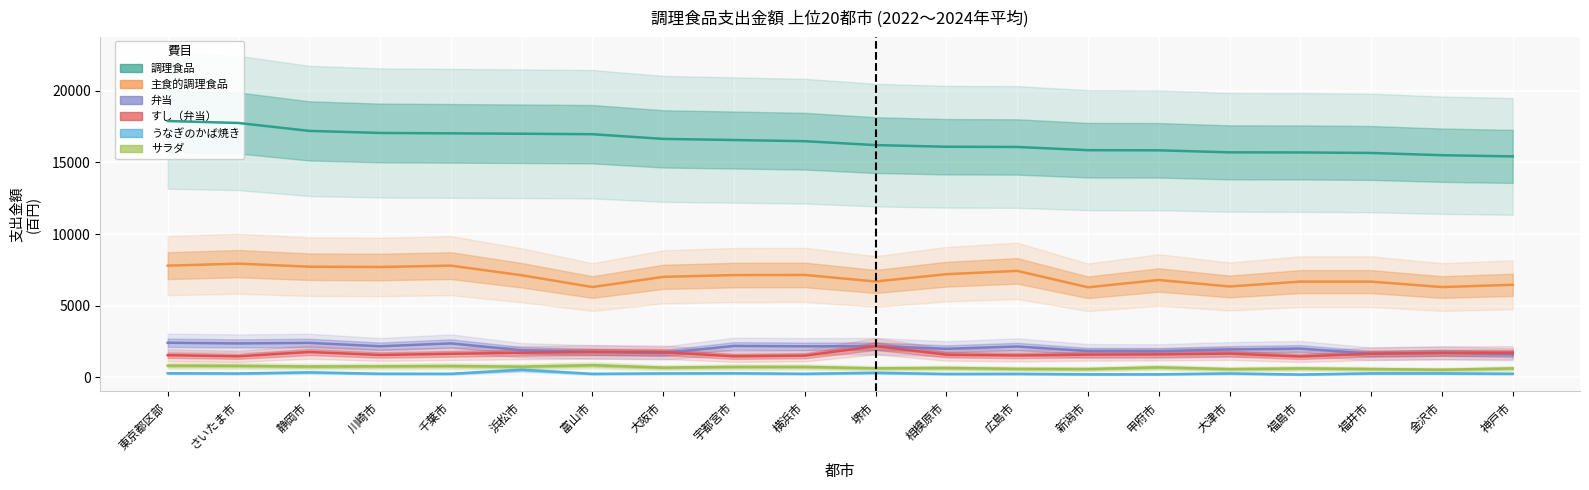

Reading left to right, what are all the values shown in this chart?

調理食品: 東京都区部=17882.8	さいたま市=17746.4	静岡市=17193.7	川崎市=17051.7	千葉市=17023.5	浜松市=16997.0	富山市=16963.6	大阪市=16637.1	宇都宮市=16558.2	横浜市=16476.7	堺市=16204.3	相模原市=16089.6	広島市=16074.3	新潟市=15850.0	甲府市=15840.2	大津市=15698.9	福島市=15691.5	福井市=15656.6	金沢市=15499.6	神戸市=15416.2
主食的調理食品: 東京都区部=7797.1	さいたま市=7937.5	静岡市=7725.7	川崎市=7705.3	千葉市=7799.7	浜松市=7128.9	富山市=6306.2	大阪市=7017.2	宇都宮市=7141.7	横浜市=7151.0	堺市=6694.7	相模原市=7202.9	広島市=7433.6	新潟市=6289.3	甲府市=6798.5	大津市=6345.2	福島市=6684.7	福井市=6684.7	金沢市=6306.2	神戸市=6463.2
弁当: 東京都区部=2420.9	さいたま市=2376.4	静岡市=2412.8	川崎市=2175.9	千葉市=2377.3	浜松市=1899.6	富山市=1785.6	大阪市=1705.1	宇都宮市=2199.5	横浜市=2173.6	堺市=2184.6	相模原市=2000.9	広島市=2159.0	新潟市=1845.6	甲府市=1833.4	大津市=1954.3	福島市=2015.6	福井市=1659.7	金沢市=1717.3	神戸市=1624.1
すし（弁当）: 東京都区部=1554.5	さいたま市=1476.8	静岡市=1776.5	川崎市=1571.2	千葉市=1651.1	浜松市=1727.3	富山市=1785.6	大阪市=1767.4	宇都宮市=1474.6	横浜市=1522.5	堺市=2184.6	相模原市=1592.3	広島市=1533.8	新潟市=1593.7	甲府市=1612.9	大津市=1667.2	福島市=1463.6	福井市=1659.7	金沢市=1717.3	神戸市=1731.0
うなぎのかば焼き: 東京都区部=294.7	さいたま市=275.7	静岡市=356.3	川崎市=260.3	千葉市=255.3	浜松市=536.7	富山市=252.0	大阪市=282.8	宇都宮市=294.2	横浜市=256.3	堺市=327.1	相模原市=246.0	広島市=252.0	新潟市=218.8	甲府市=221.2	大津市=281.1	福島市=204.6	福井市=286.1	金沢市=286.1	神戸市=260.3
サラダ: 東京都区部=826.7	さいたま市=812.2	静岡市=763.0	川崎市=777.6	千葉市=799.0	浜松市=750.7	富山市=856.4	大阪市=684.5	宇都宮市=737.2	横浜市=737.2	堺市=639.1	相模原市=662.9	広島市=599.6	新潟市=588.5	甲府市=704.3	大津市=583.1	福島市=631.8	福井市=590.2	金沢市=539.4	神戸市=631.8